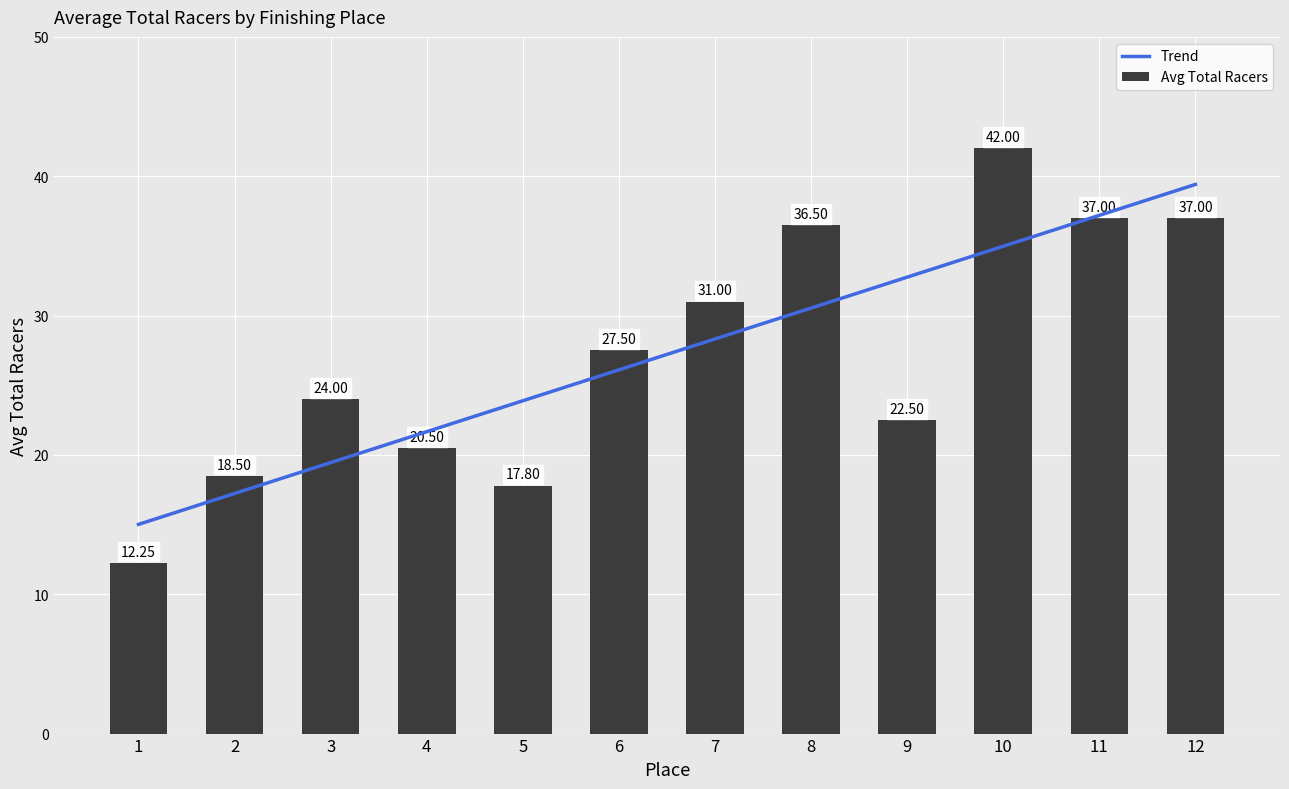

List the series in order of their peak value, lowest first.

trend, Total Racers